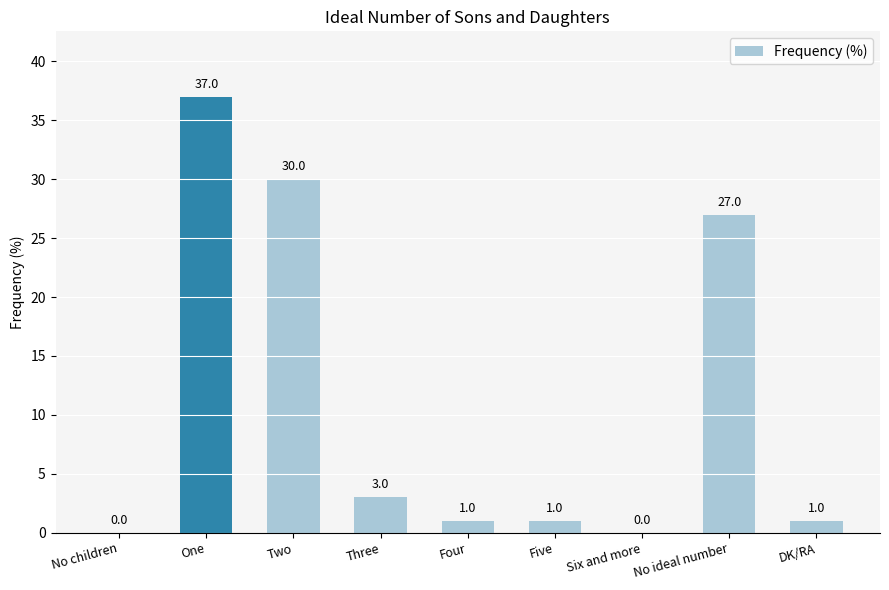

How many values are above zero?

7